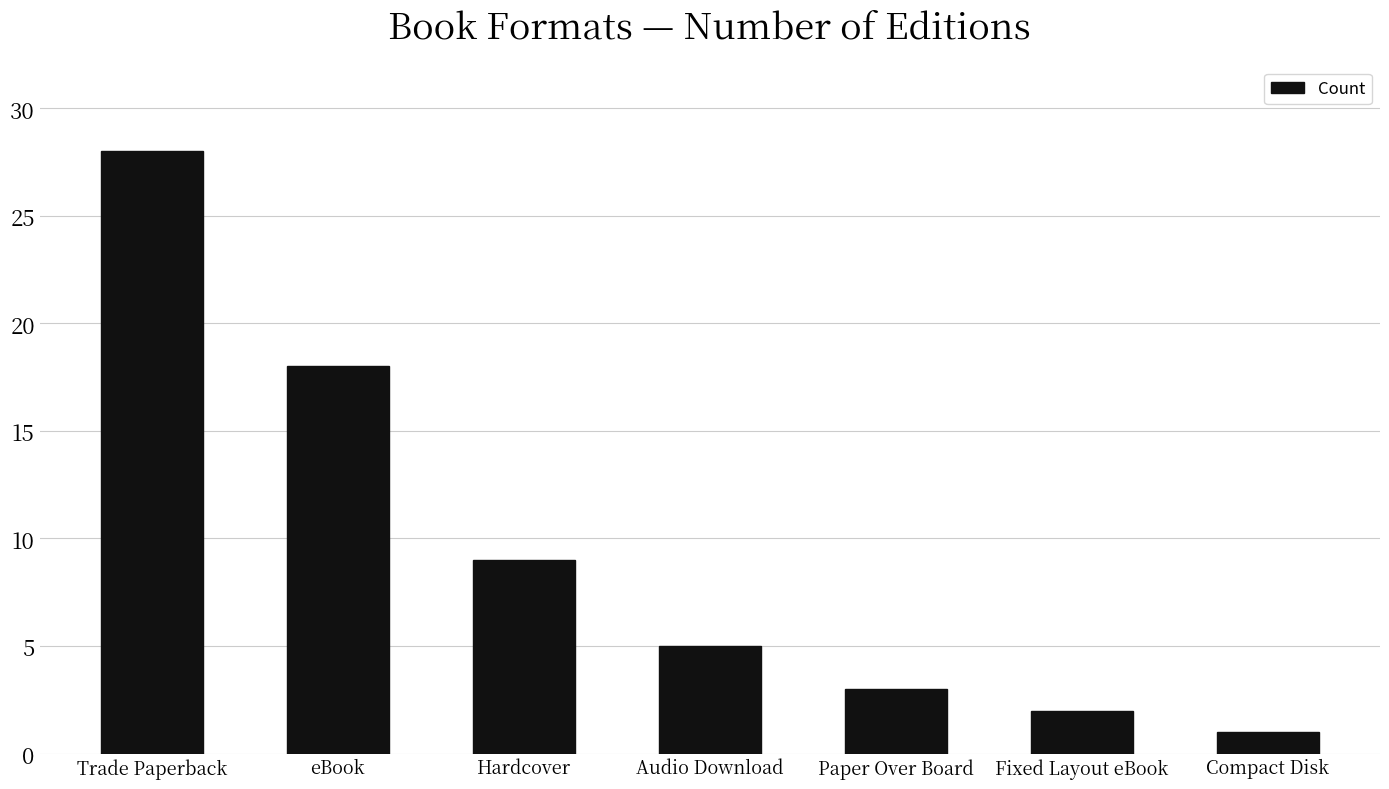

What is the ratio of the value at eBook to the value at Fixed Layout eBook?

9.0